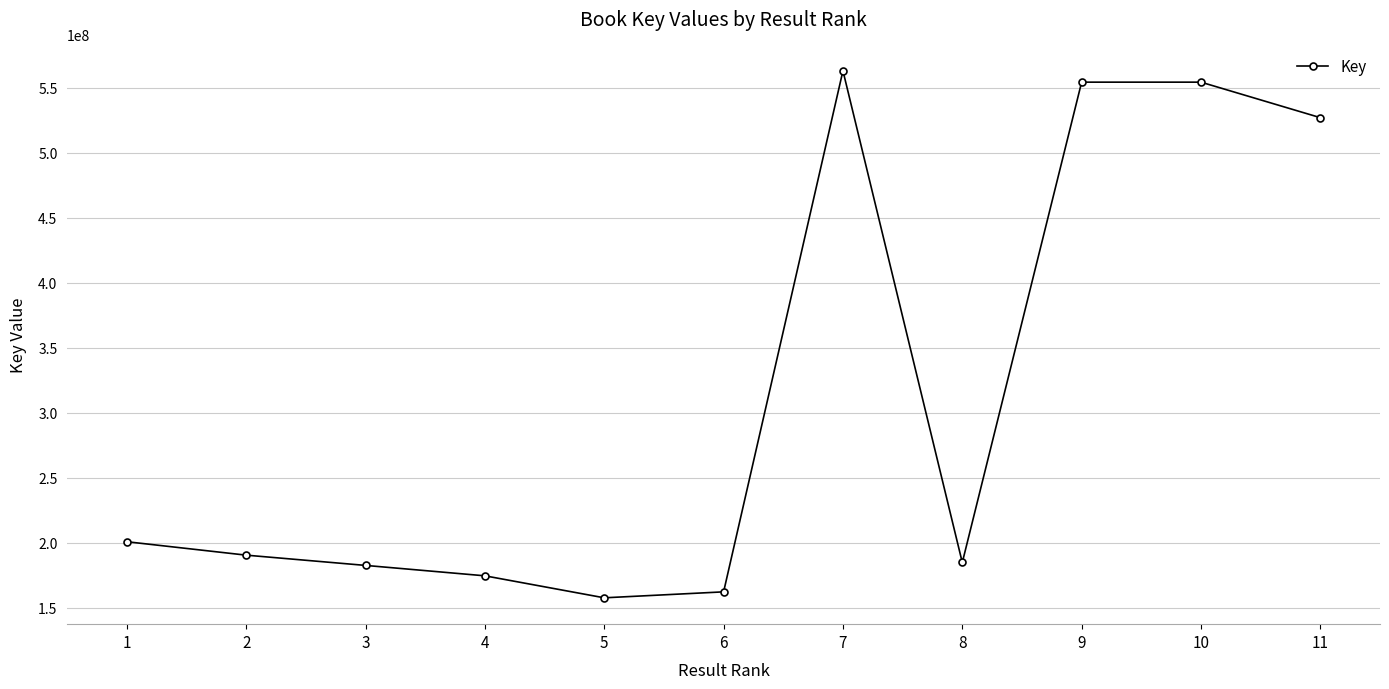

What is the greatest value displayed?

562886202